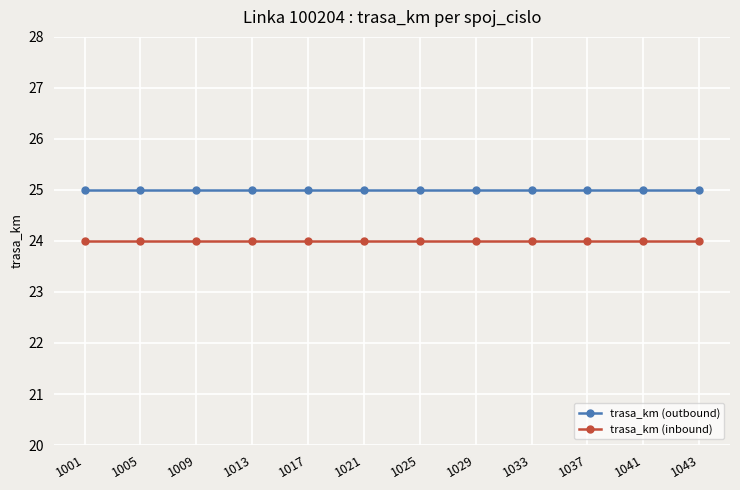

Rank the series by their average value, from highest to lowest.

trasa_km (outbound), trasa_km (inbound)